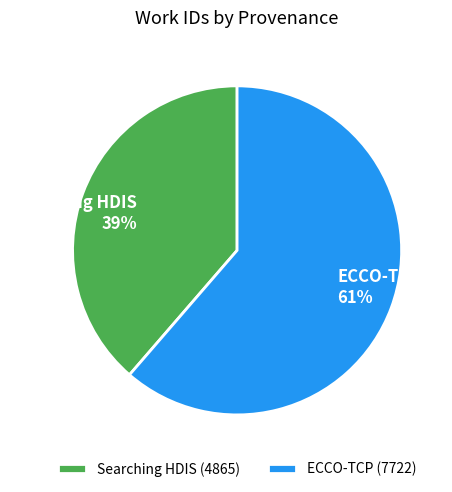

Approximately how many times larger is the value at Searching HDIS compared to ECCO-TCP?

0.6